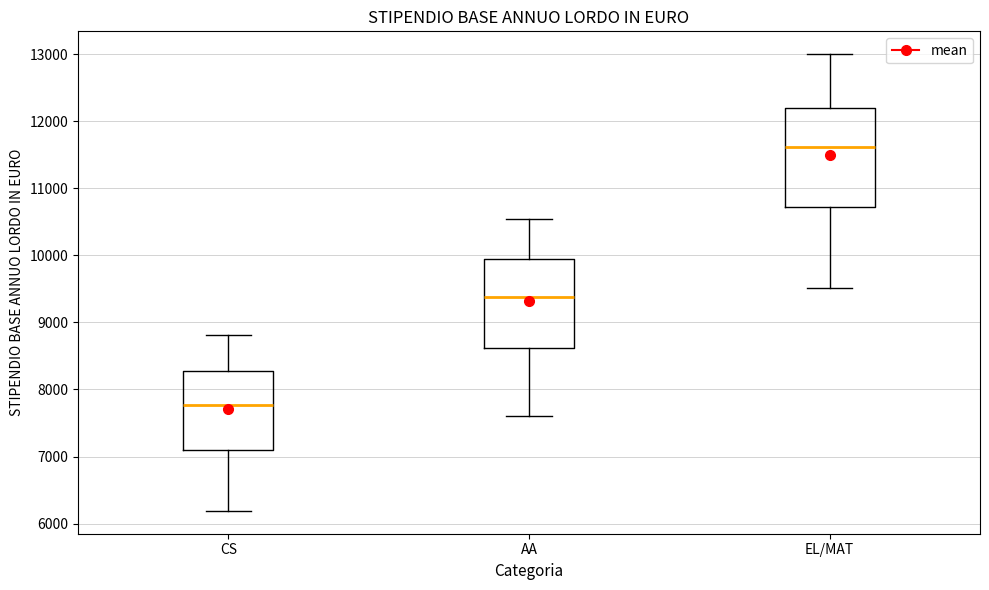

Reading left to right, transcribe this box plot: for each box, give where its median line is, the range the box spans, and where its two whiskers end, as read against the y-axis. The values are not printed on the chart, so give them approximately, as read against the axis.

CS: median 7800, box 7100 to 8300, whiskers 6200 to 8800
AA: median 9400, box 8600 to 9900, whiskers 7600 to 10500
EL/MAT: median 11600, box 10700 to 12200, whiskers 9500 to 13000